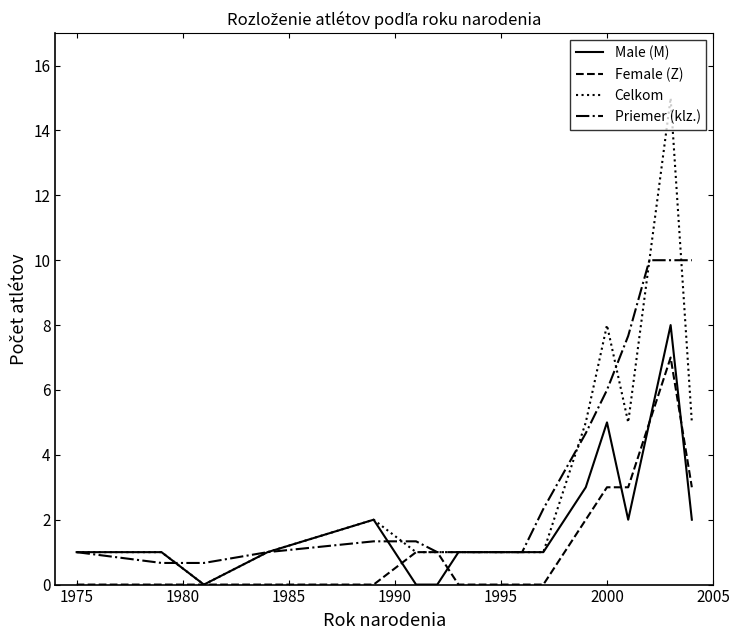

Which series has the widest spread of values?

Celkom